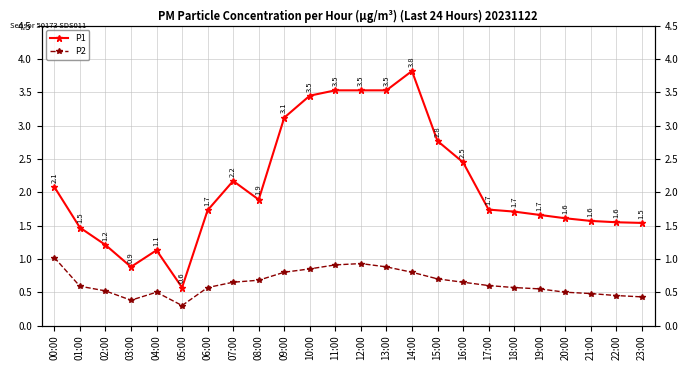

What position from the left is 09:00?

10